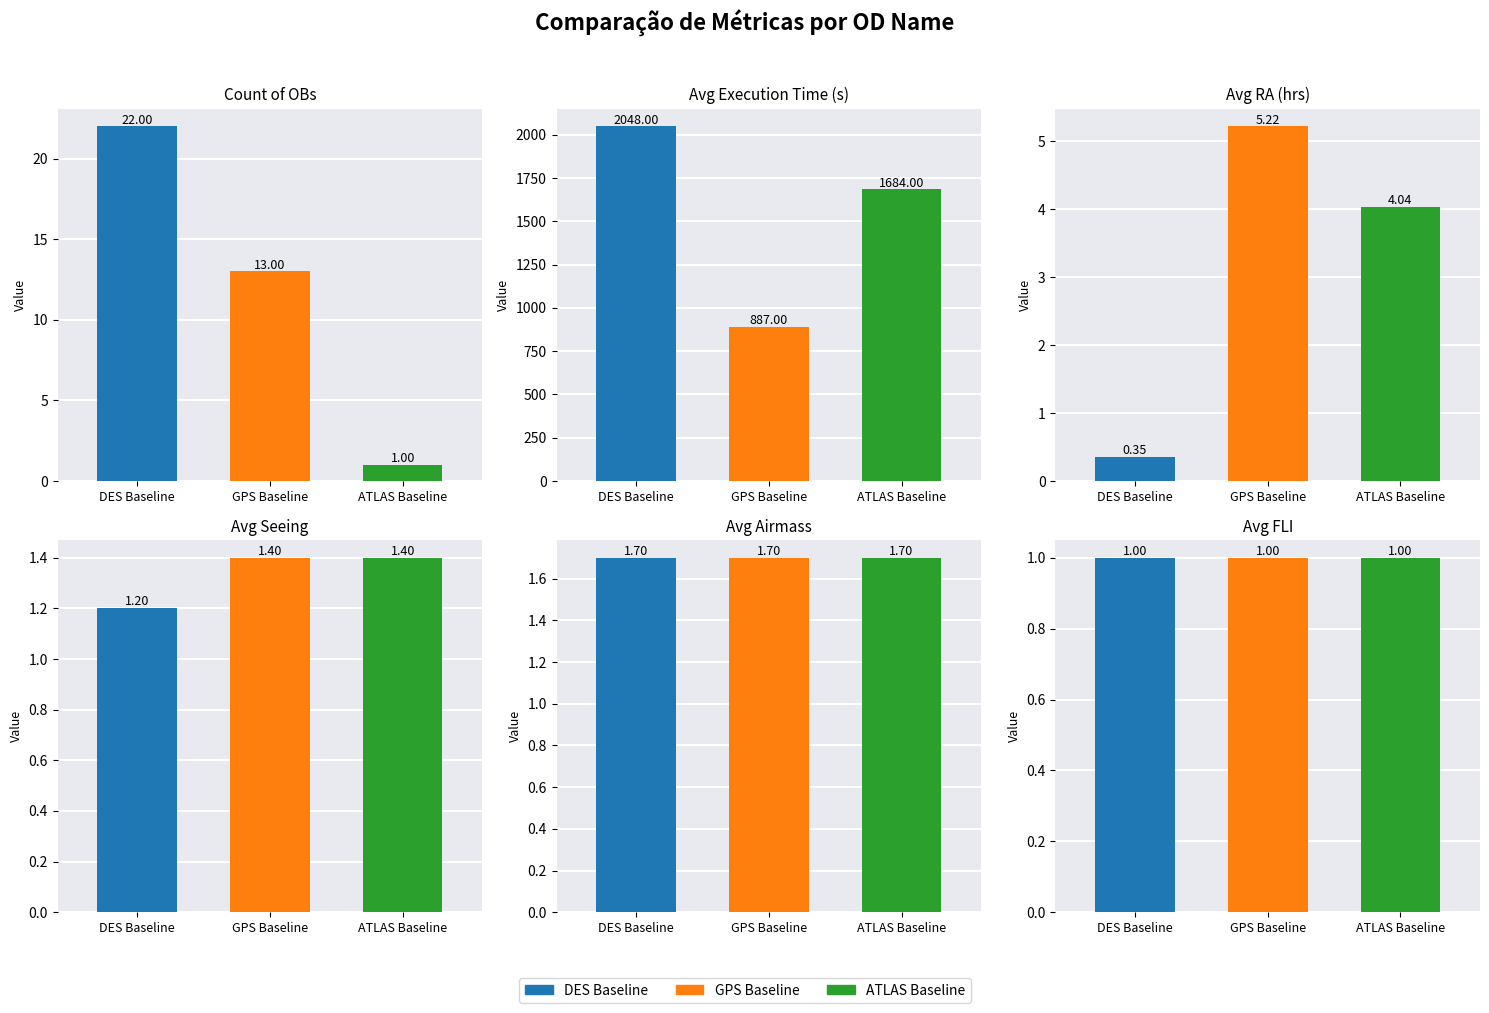

What is the smallest value displayed?

0.3